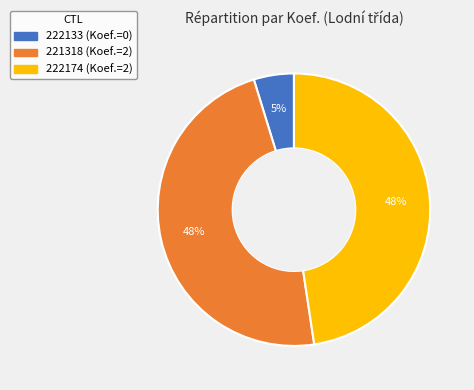

How many segments does this pie chart have?

3